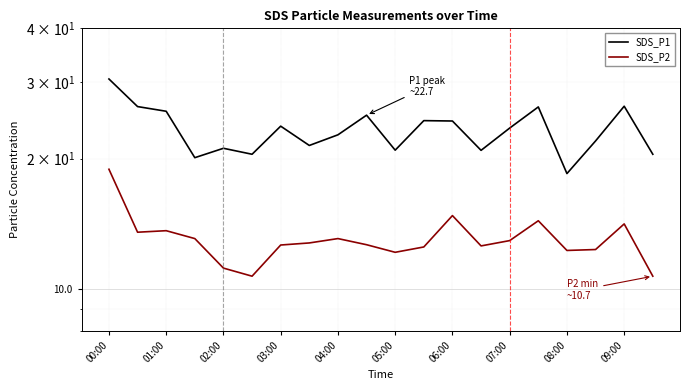

True or false: SDS_P1 and SDS_P2 cross at least once.

False